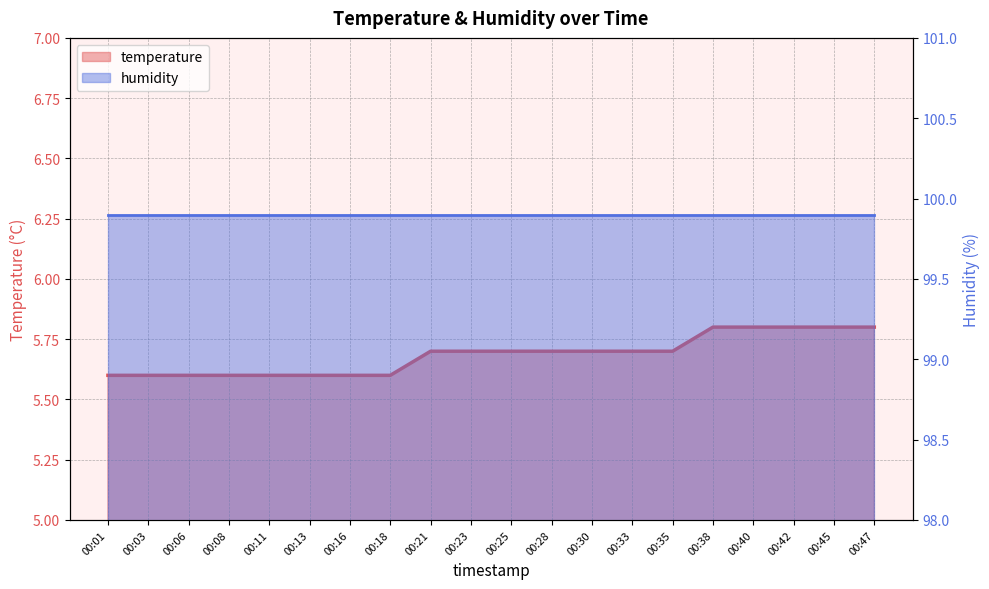

How many lines are shown in the chart?

2